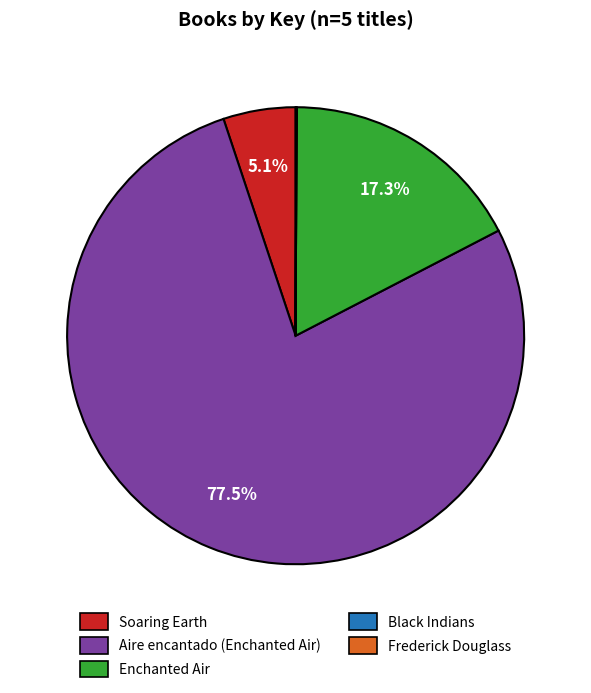

Is it true that Aire encantado (Enchanted Air) is 68% of the pie?

False